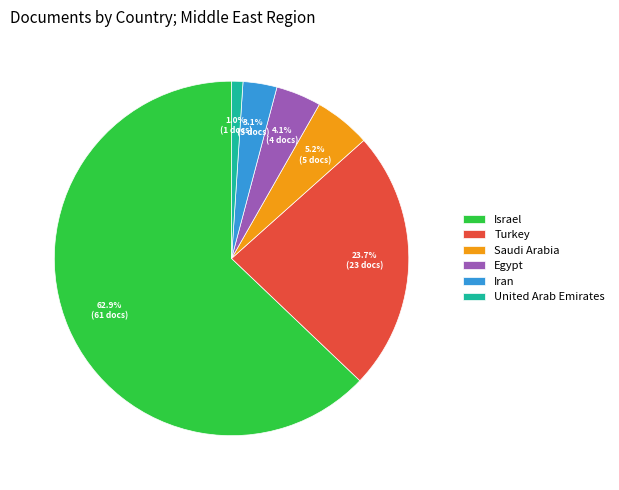

True or false: Egypt accounts for 16% of the total.

False